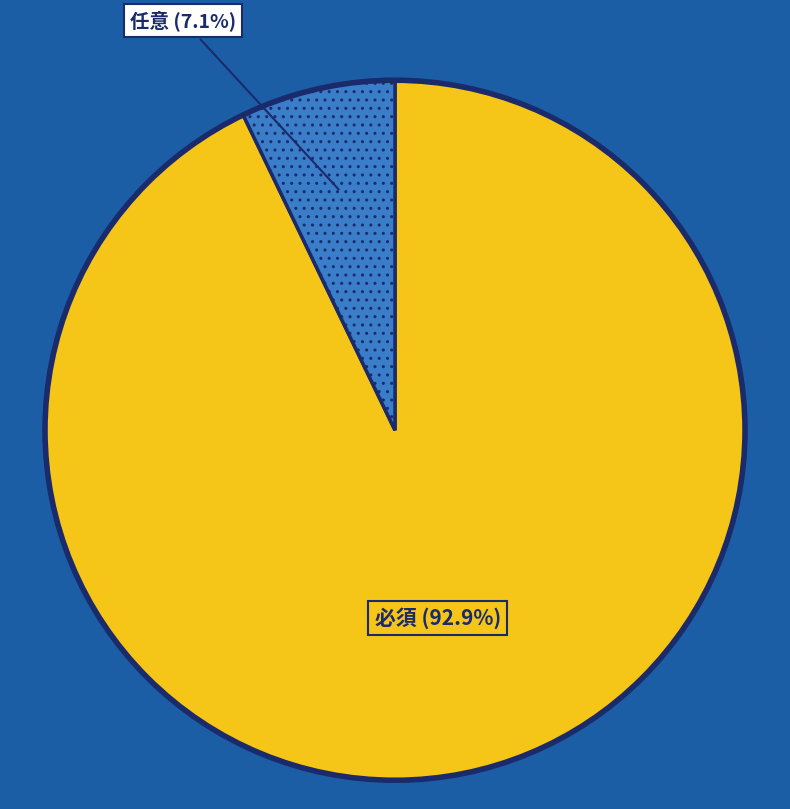

What percentage do 必須 and 任意 together represent?

100.0%